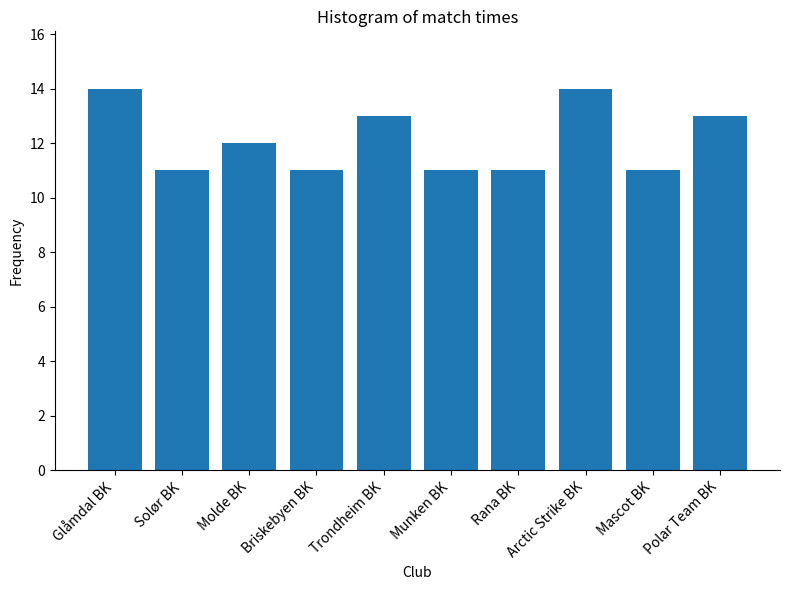

The chart shows a value of 12 at Molde BK. True or false?

True